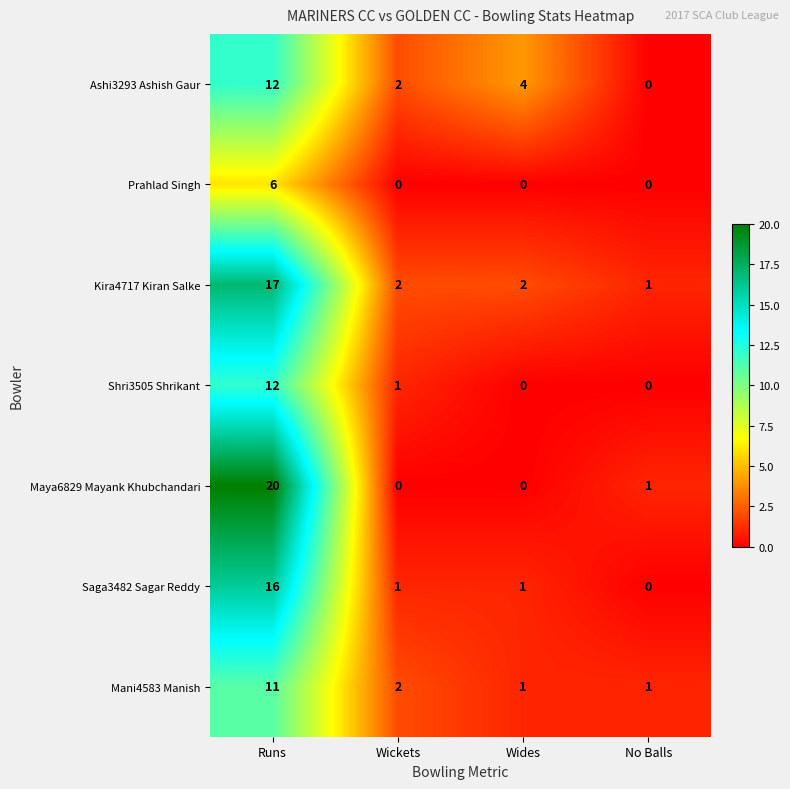

Reading left to right, extract all data points from this chart.

Ashi3293 Ashish Gaur: Runs=12	Wickets=2	Wides=4	No Balls=0
Prahlad Singh: Runs=6	Wickets=0	Wides=0	No Balls=0
Kira4717 Kiran Salke: Runs=17	Wickets=2	Wides=2	No Balls=1
Shri3505 Shrikant: Runs=12	Wickets=1	Wides=0	No Balls=0
Maya6829 Mayank Khubchandari: Runs=20	Wickets=0	Wides=0	No Balls=1
Saga3482 Sagar Reddy: Runs=16	Wickets=1	Wides=1	No Balls=0
Mani4583 Manish: Runs=11	Wickets=2	Wides=1	No Balls=1